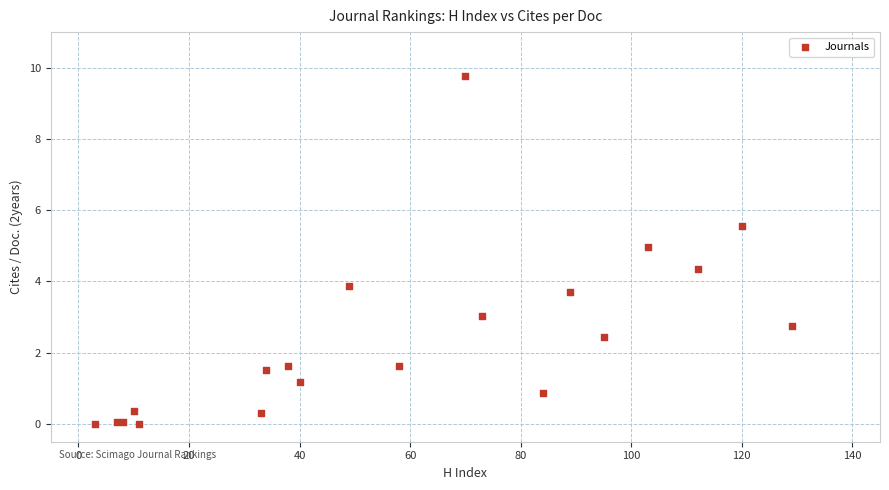

What Y value in the scatter plot is closest to 4?

3.9